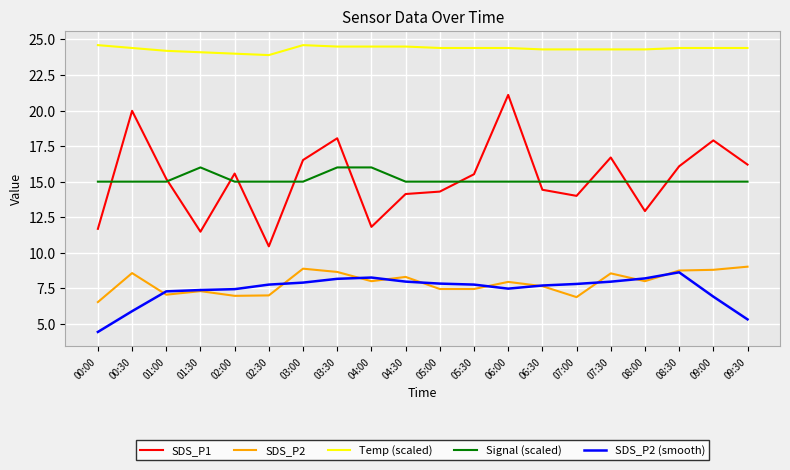

True or false: SDS_P2 and SDS_P1 intersect in this chart.

False